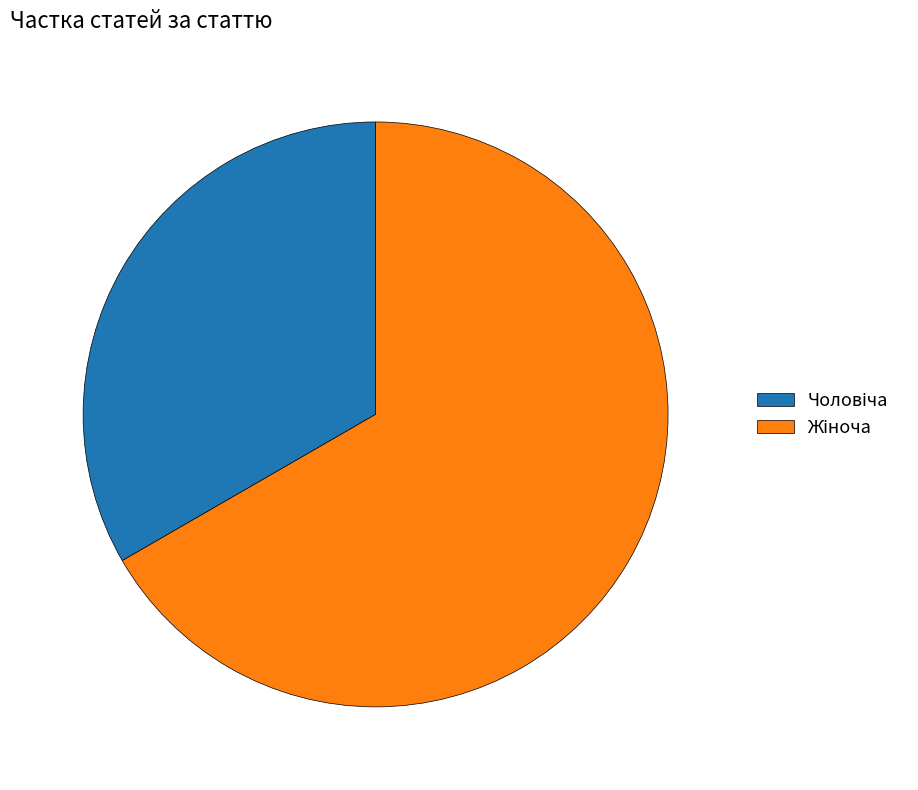

Does any single category account for the majority?

Yes